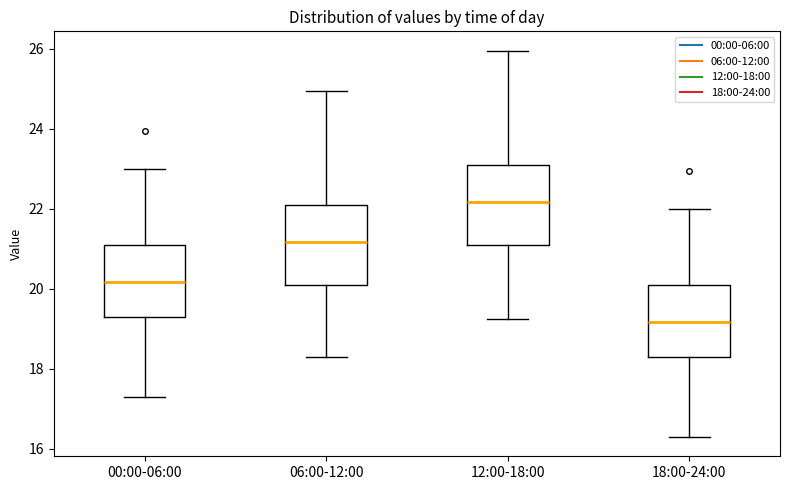

Which box's median line is the highest?

12:00-18:00